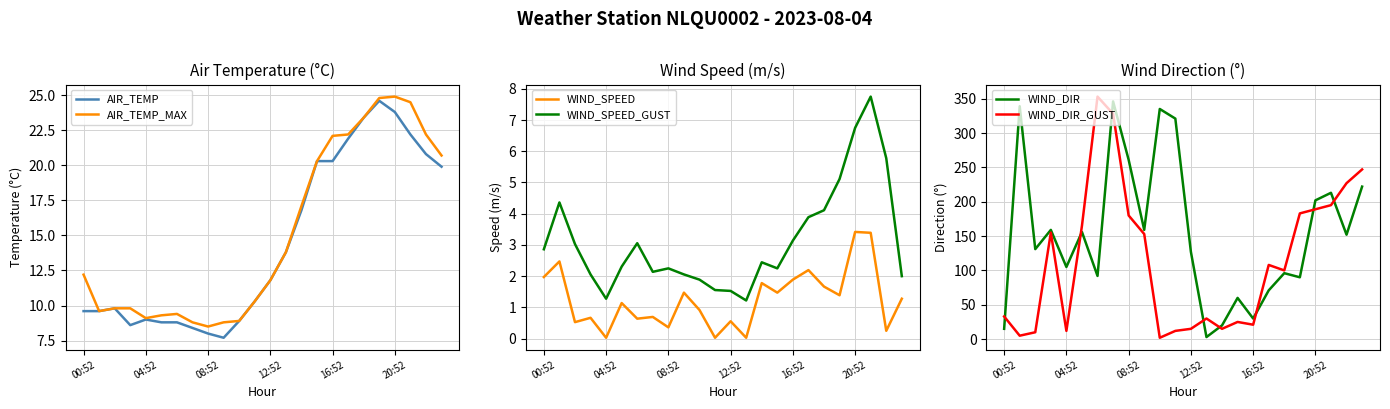

True or false: AIR_TEMP_MAX and AIR_TEMP cross at least once.

False